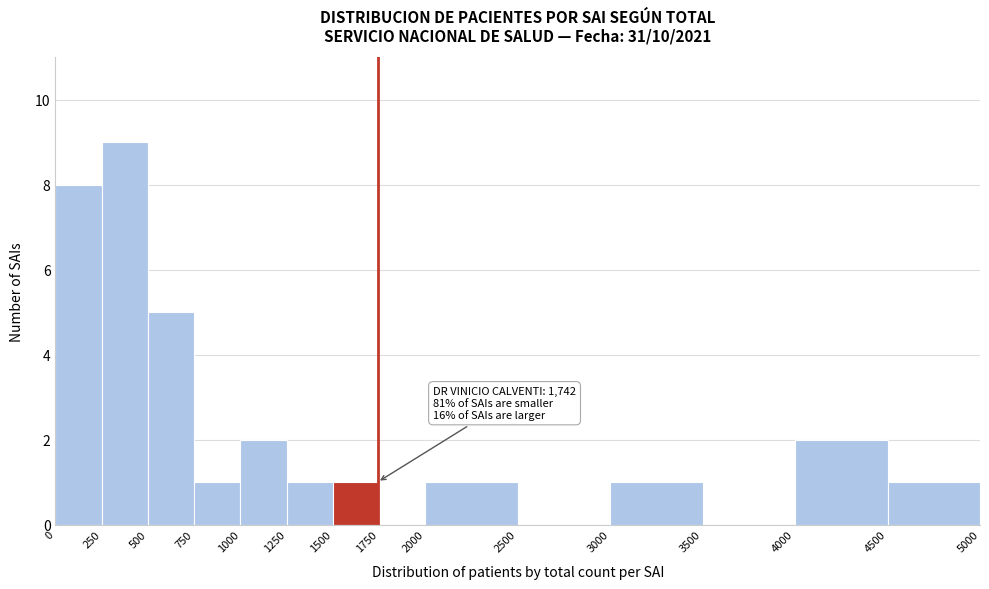

Which range on the x-axis has the tallest bar?

250 to 500